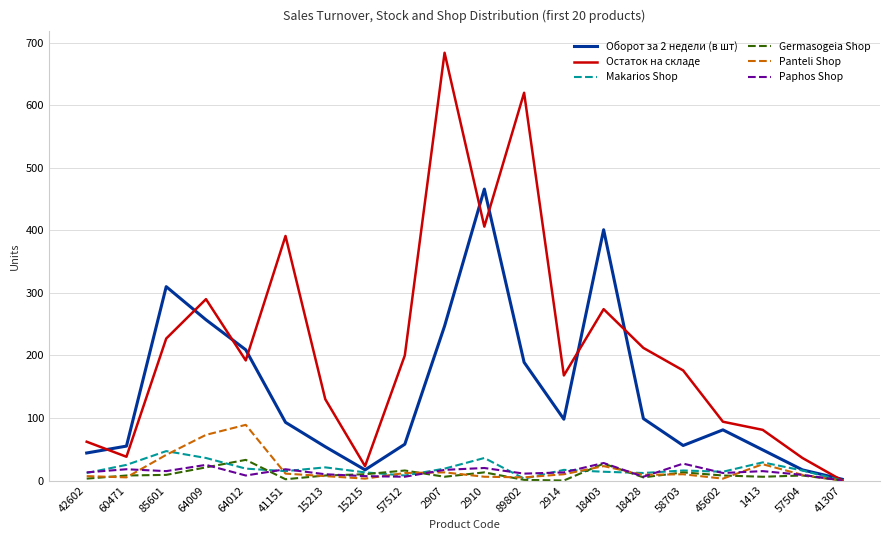

Is the value of Makarios Shop at 42602 greater than the value of Paphos Shop at 2910?

No